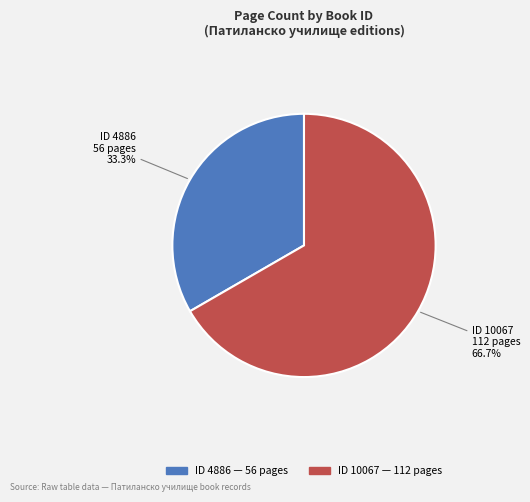

Count the number of slices in the pie.

2